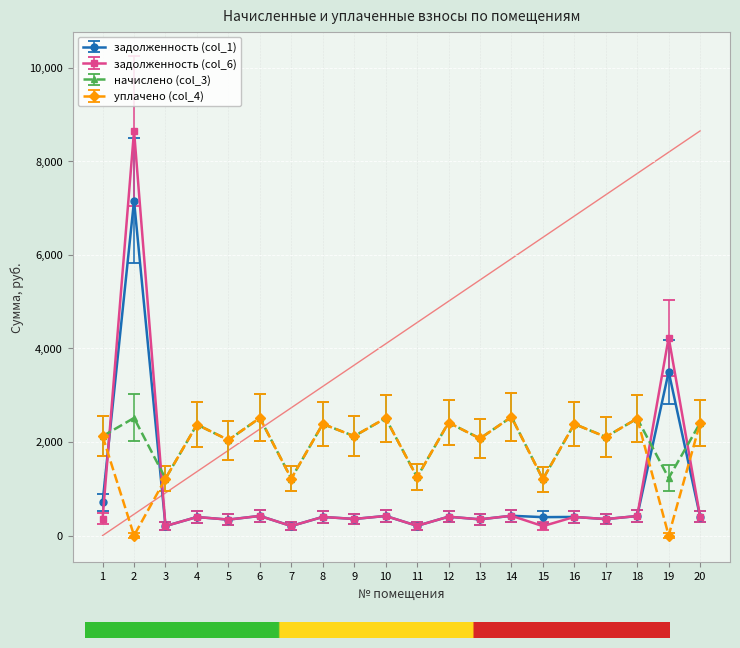

Which series has the largest total across all categories?

начислено (col_3)